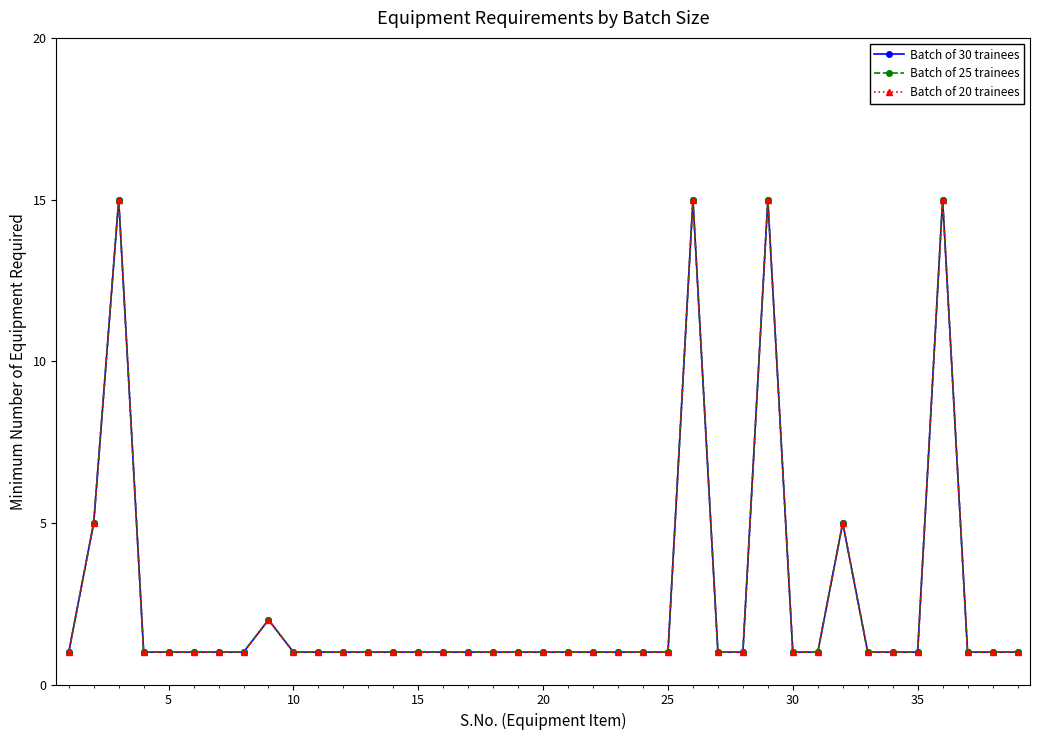

Reading left to right, list all the values displayed in this chart.

Batch of 30 trainees: 1	5	15	1	1	1	1	1	2	1	1	1	1	1	1	1	1	1	1	1	1	1	1	1	1	15	1	1	15	1	1	5	1	1	1	15	1	1	1
Batch of 25 trainees: 1	5	15	1	1	1	1	1	2	1	1	1	1	1	1	1	1	1	1	1	1	1	1	1	1	15	1	1	15	1	1	5	1	1	1	15	1	1	1
Batch of 20 trainees: 1	5	15	1	1	1	1	1	2	1	1	1	1	1	1	1	1	1	1	1	1	1	1	1	1	15	1	1	15	1	1	5	1	1	1	15	1	1	1